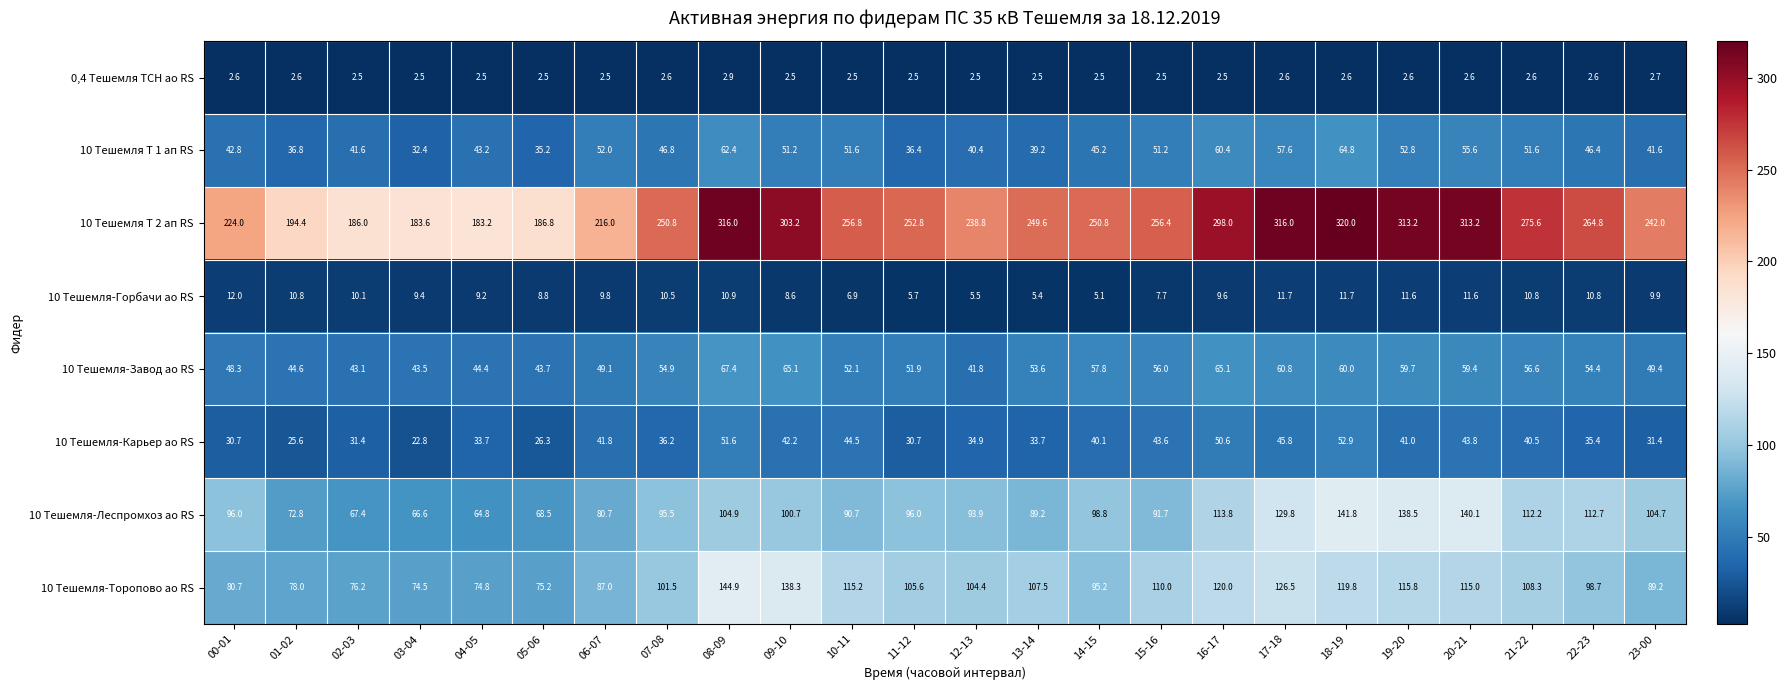

What is the difference between the maximum and minimum values in the 10 Тешемля-Торопово ао RS series?

70.4